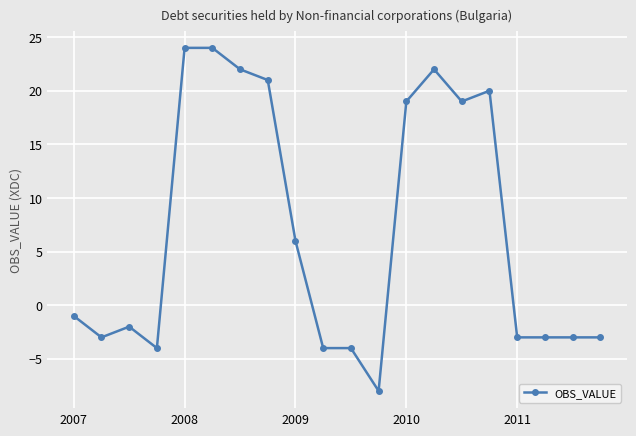

True or false: there are more than 2 points higher than both neighbors.

True